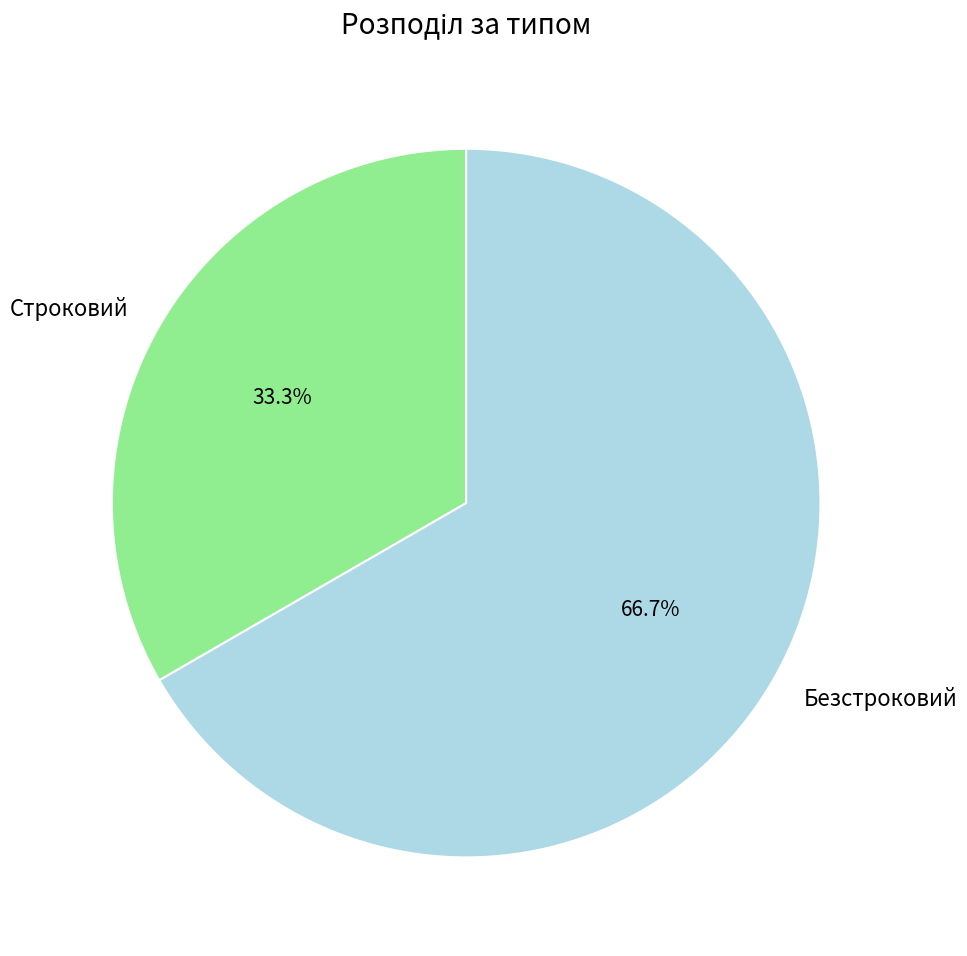

Is it true that Строковий is 33% of the pie?

True